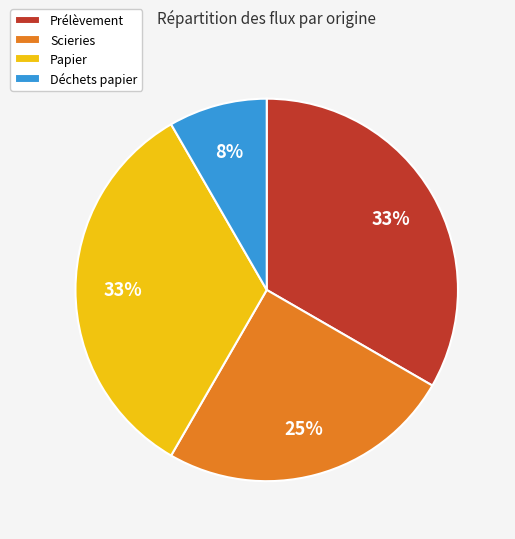

The Déchets papier slice represents 8% of the pie. True or false?

True